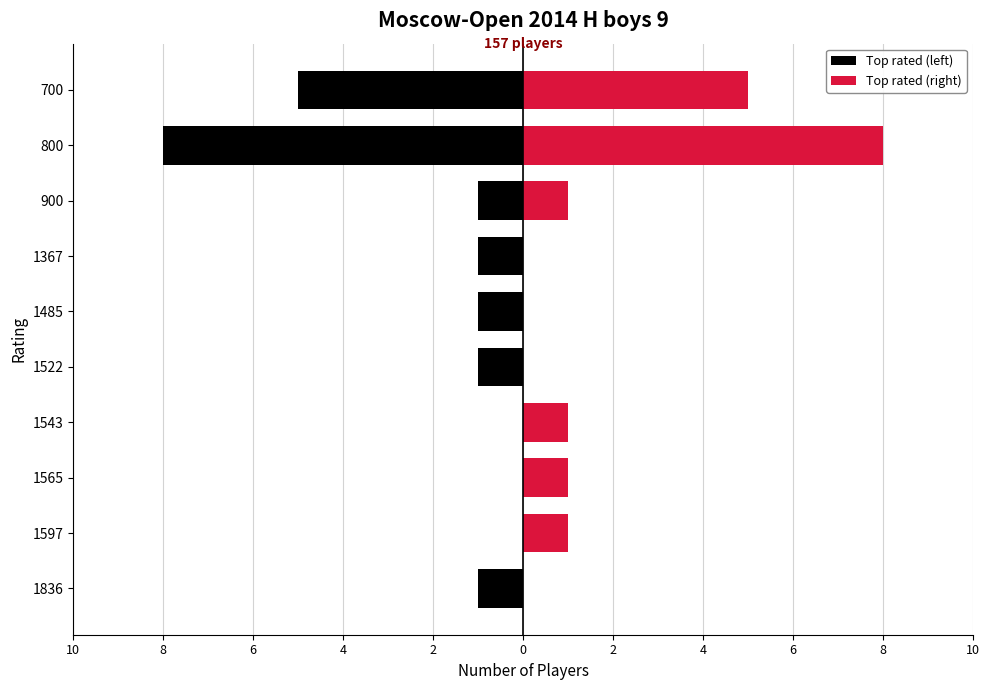

How many distinct data groups are displayed?

2